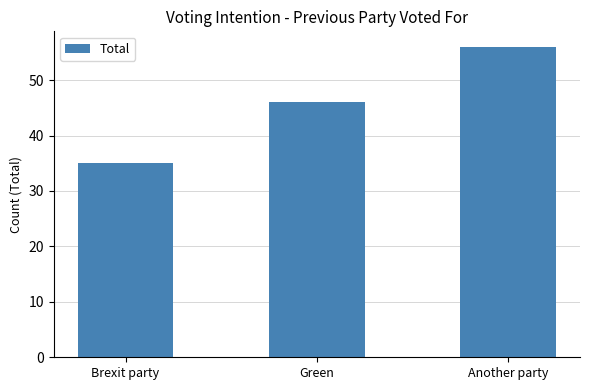

What is the label of the 3rd bar from the right?

Brexit party